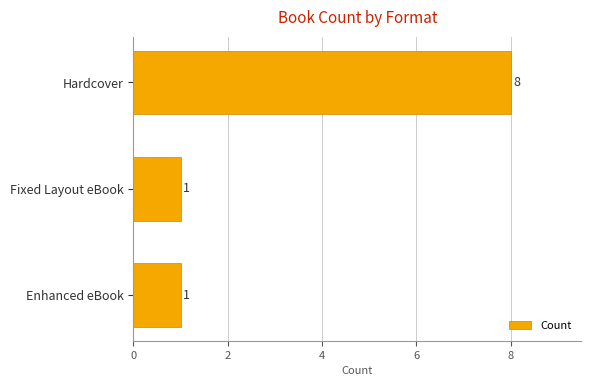

How many data points are above 1?

1